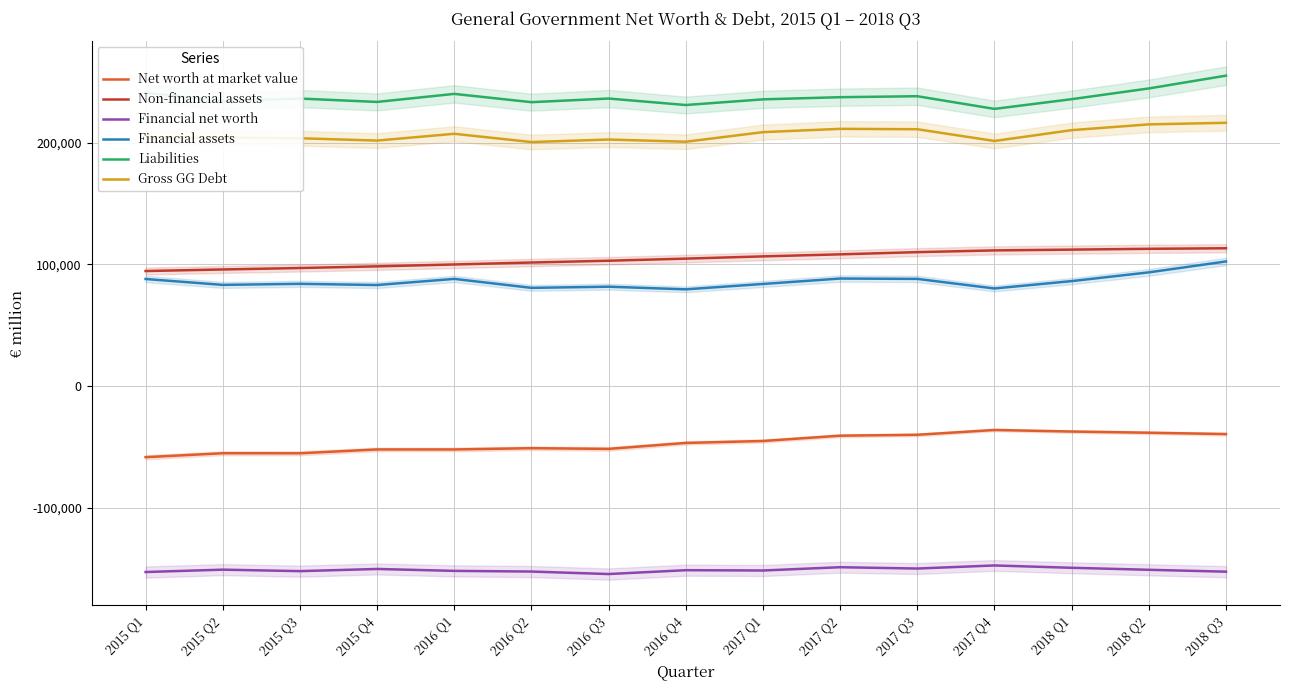

How many values in the Non-financial assets series are below 104597?

7